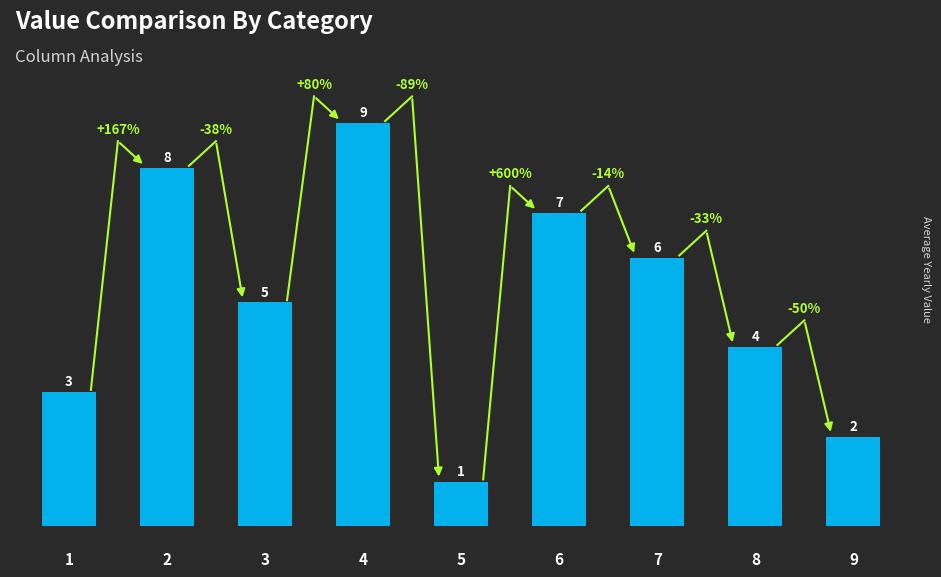

What is the greatest value displayed?

9